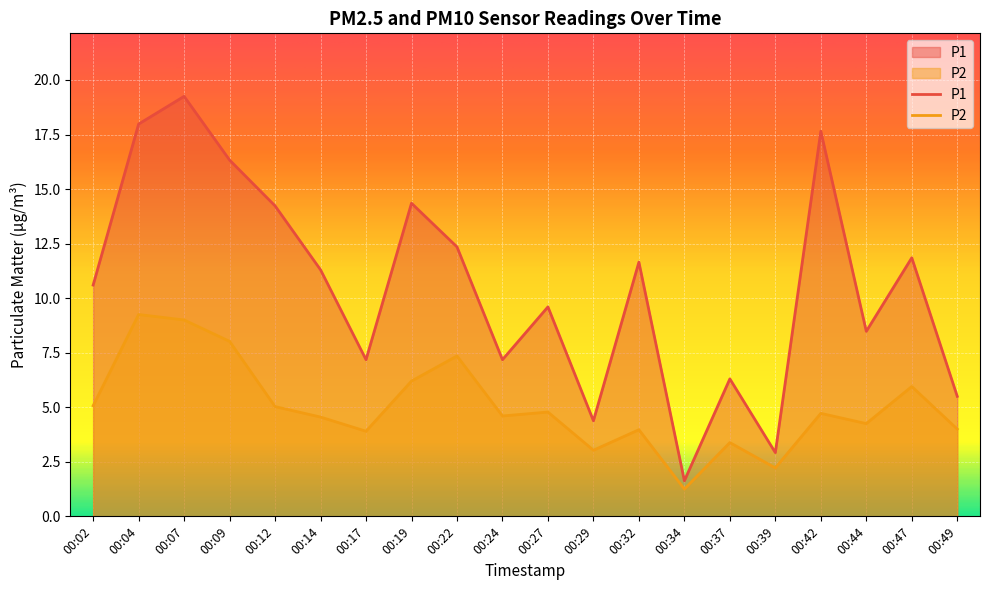

What is the maximum value shown in the chart?

19.2